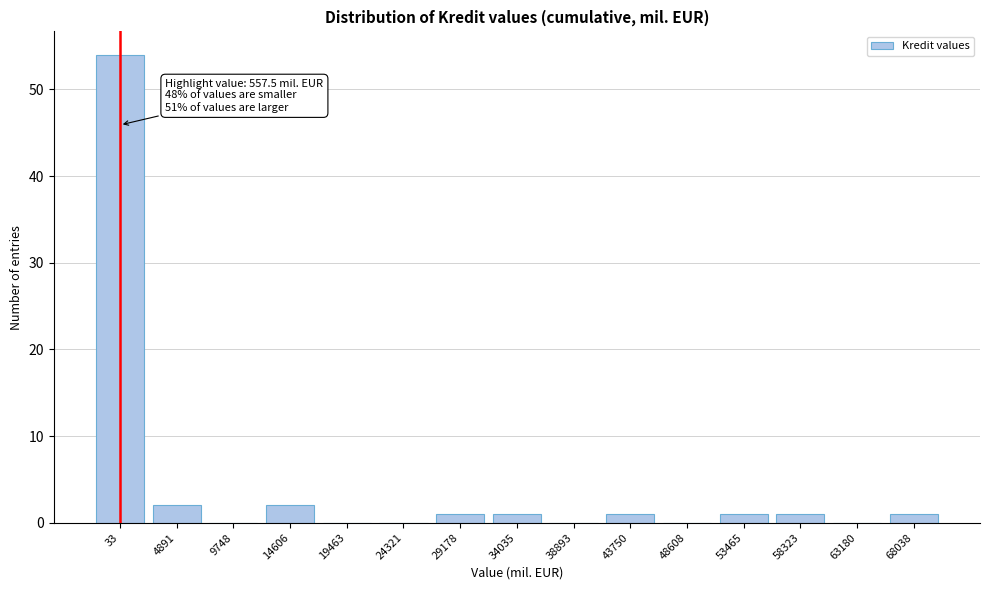

Reading left to right, what are all the values shown in this chart?

33=54	4891=2	9748=0	14606=2	19463=0	24321=0	29178=1	34035=1	38893=0	43750=1	48608=0	53465=1	58323=1	63180=0	68038=1